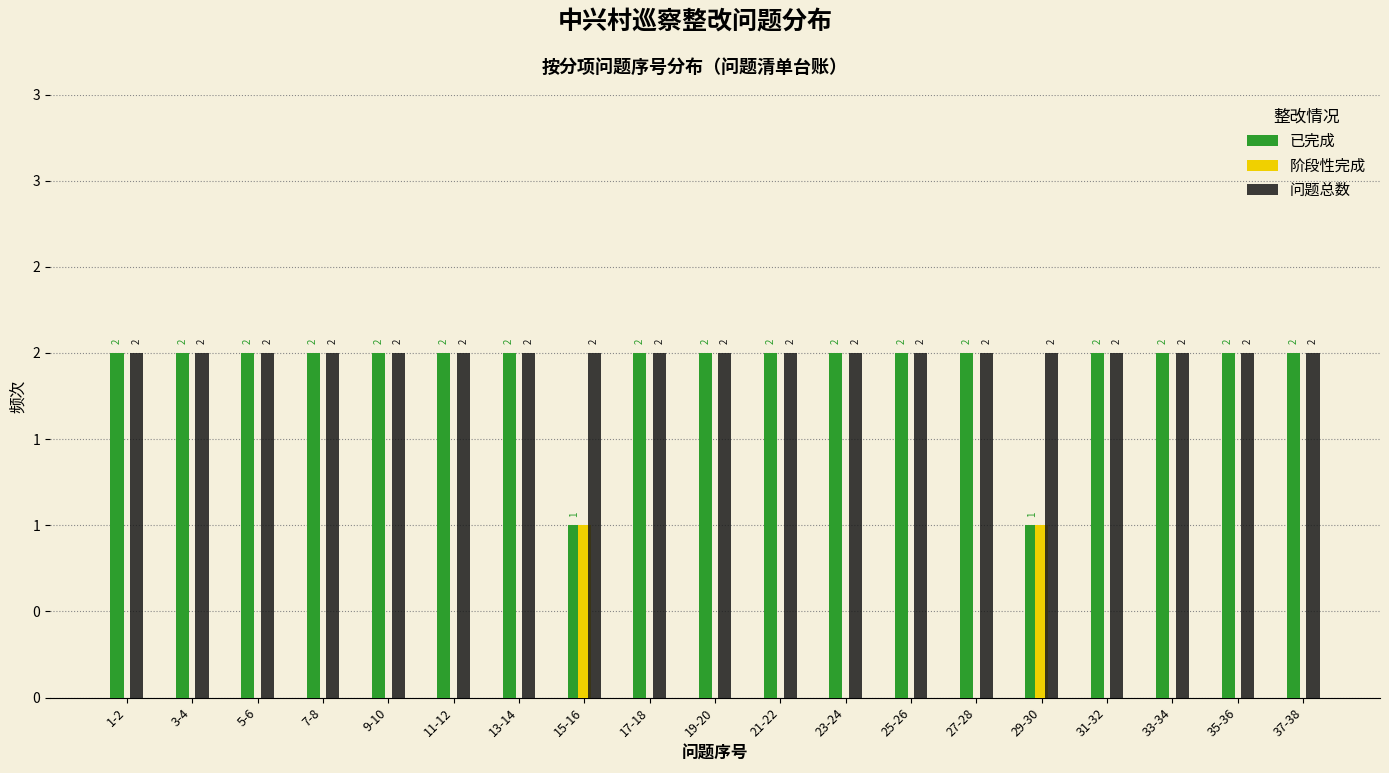

What are all the series names shown in the legend?

已完成, 阶段性完成, 问题总数